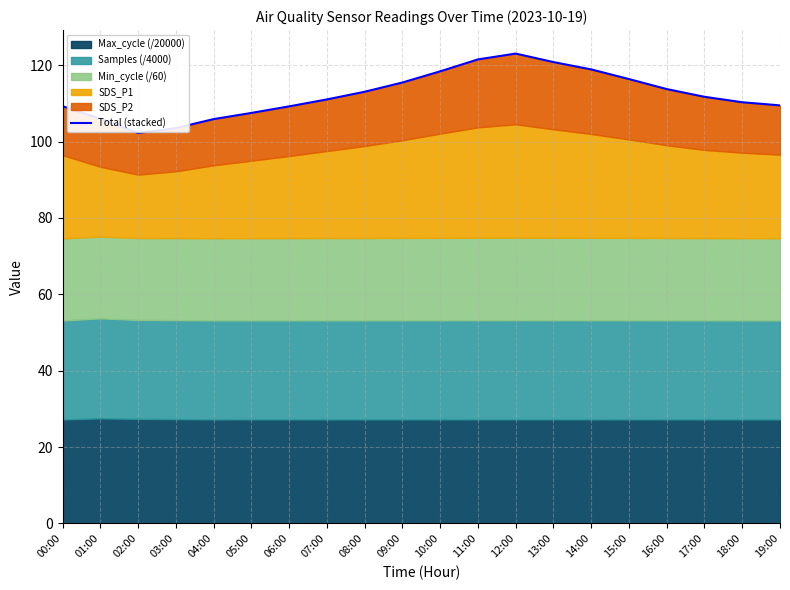

At which label is the value closest to 112?

17:00